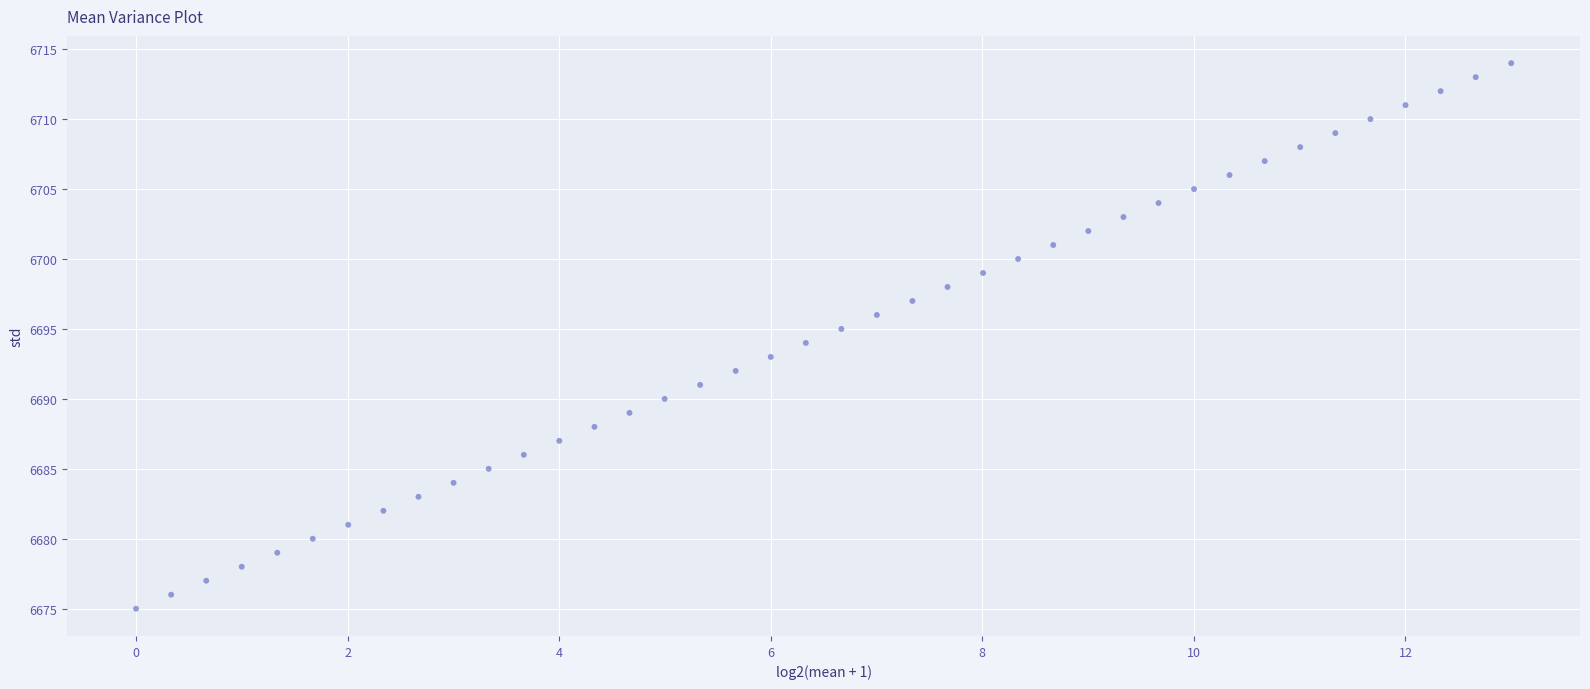

What is the range of Y values (max minus min)?

39